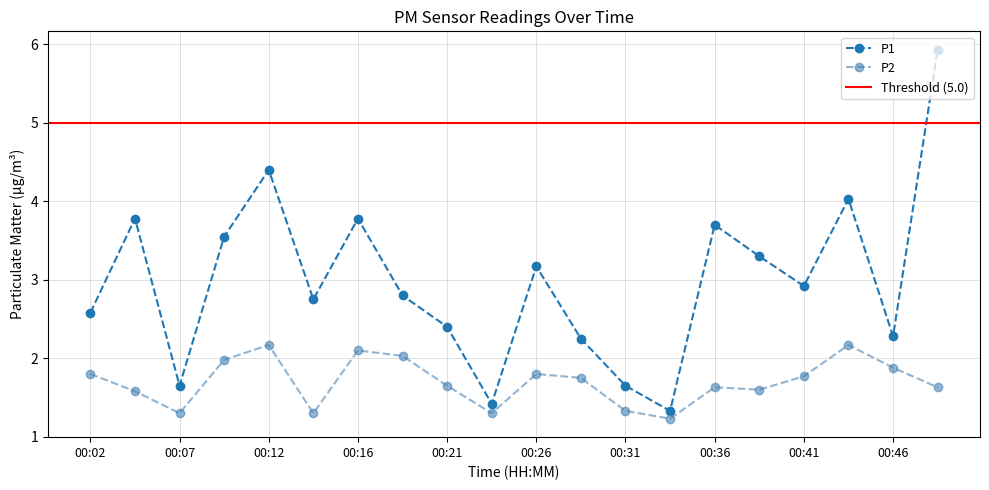

List the series in order of their overall mean, highest first.

P1, P2